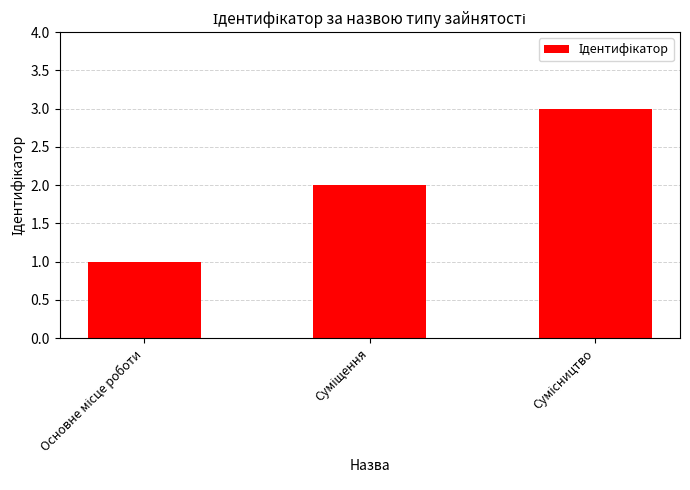

How many categories are shown in the chart?

3